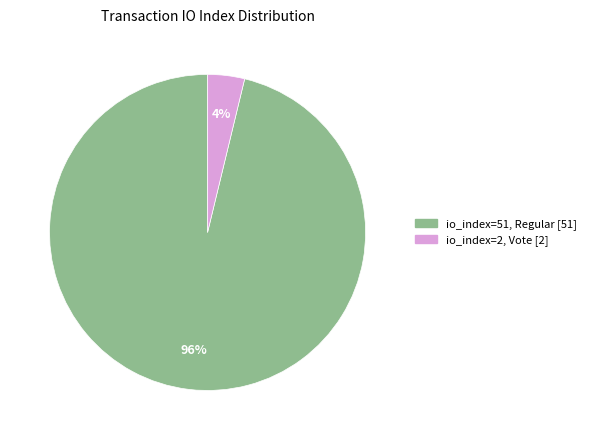

Is there a majority slice in this chart?

Yes